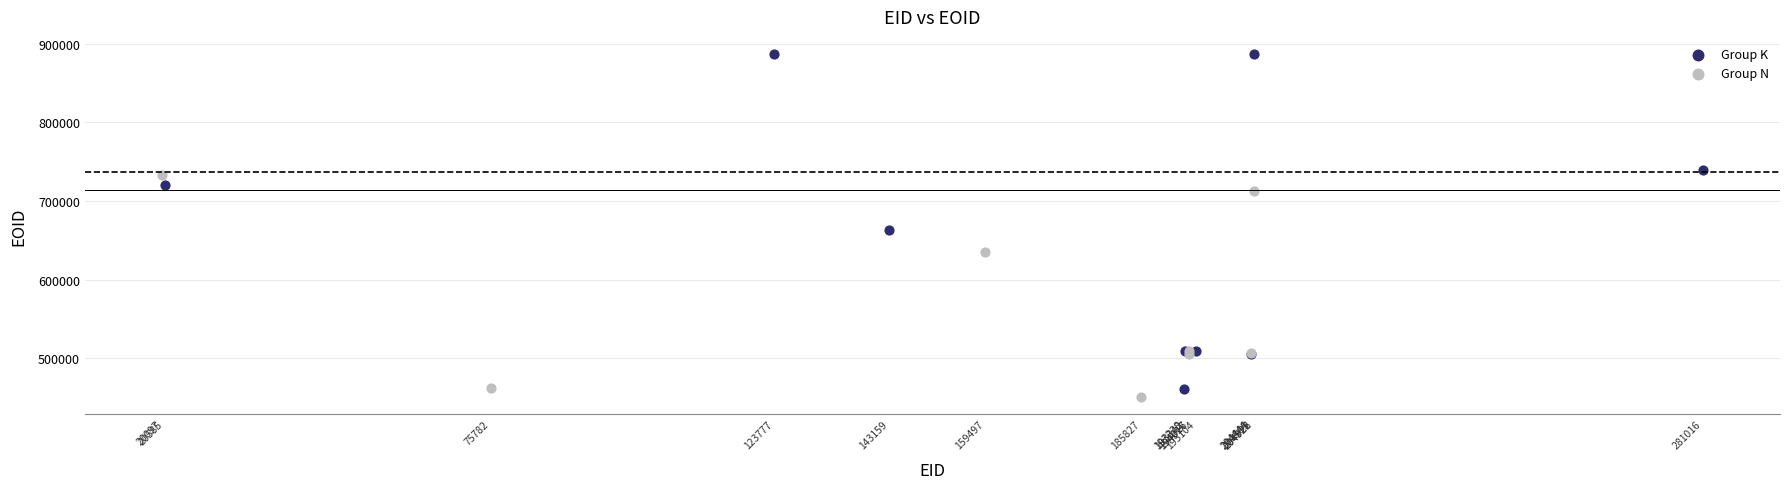

What are all the series names shown in the legend?

Group K, Group N